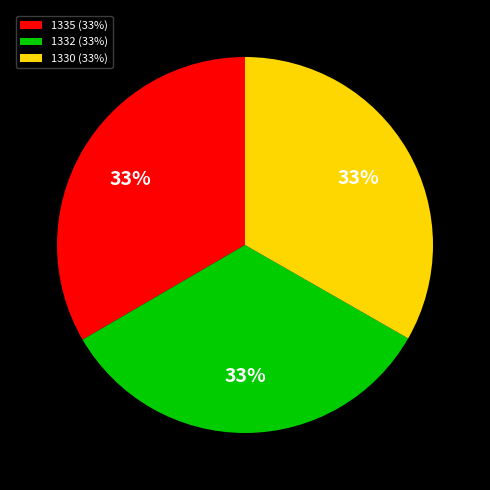

To the nearest percent, what portion does 1330 (33%) represent?

33%